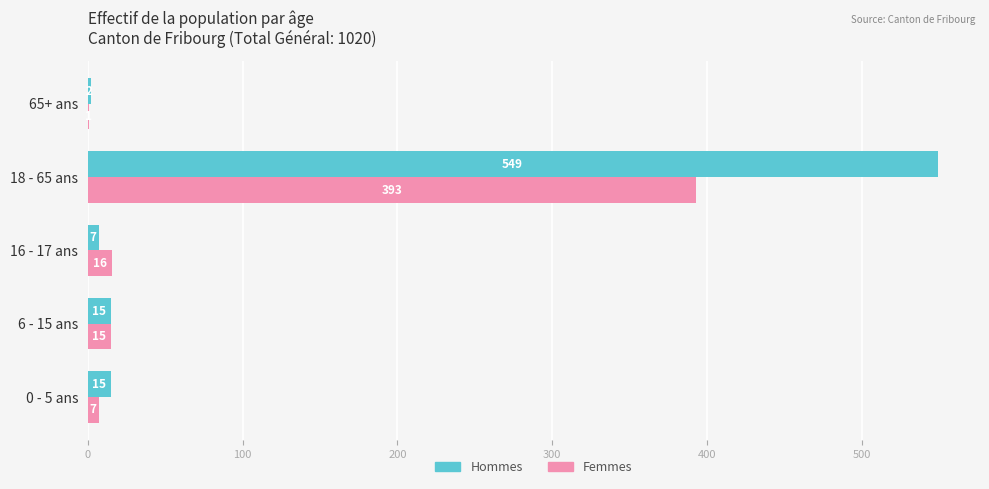

The value of Hommes at 16 - 17 ans is 7. True or false?

True